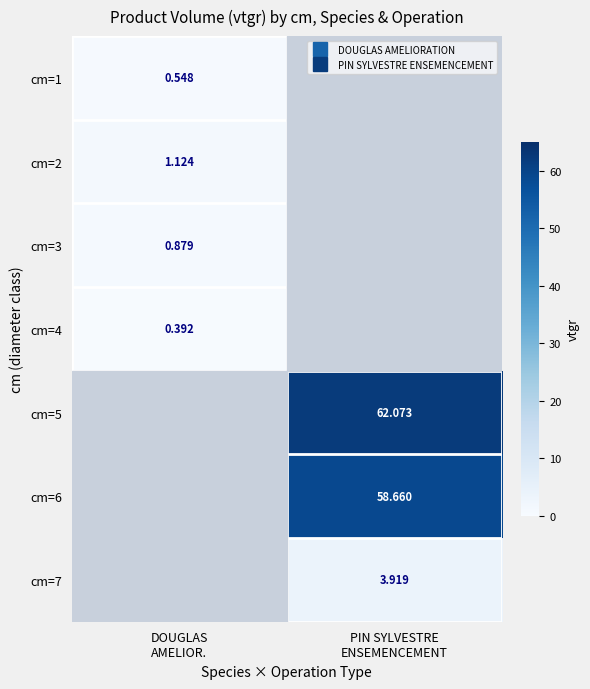

Rank the categories by cm=6 value from lowest to highest.

DOUGLAS AMELIOR., PIN SYLVESTRE ENSEMENCEMENT